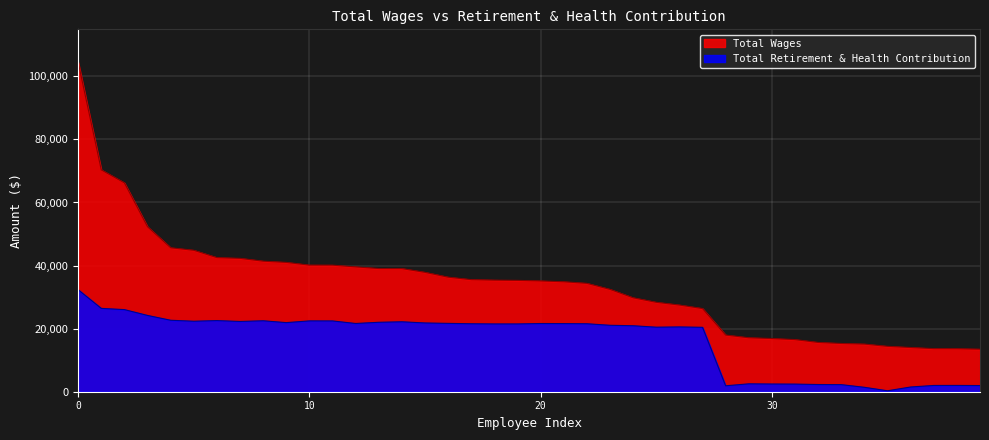

The value of Total Wages at 7 is 70534. True or false?

False